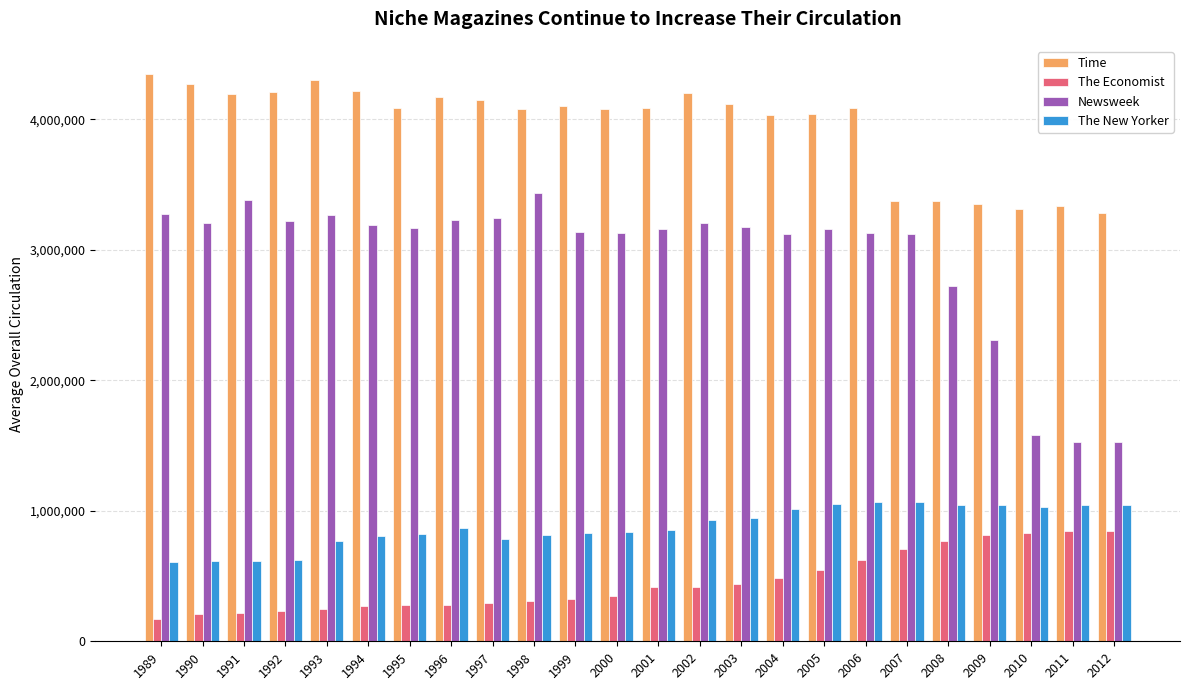

Which series has the largest range (max minus min)?

Newsweek